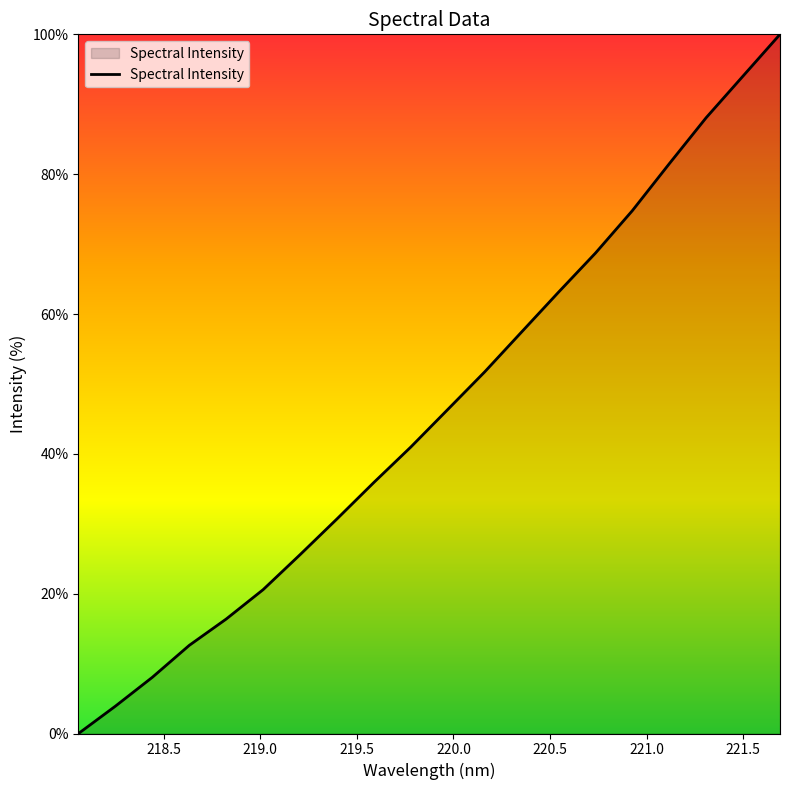

How many lines are shown in the chart?

1